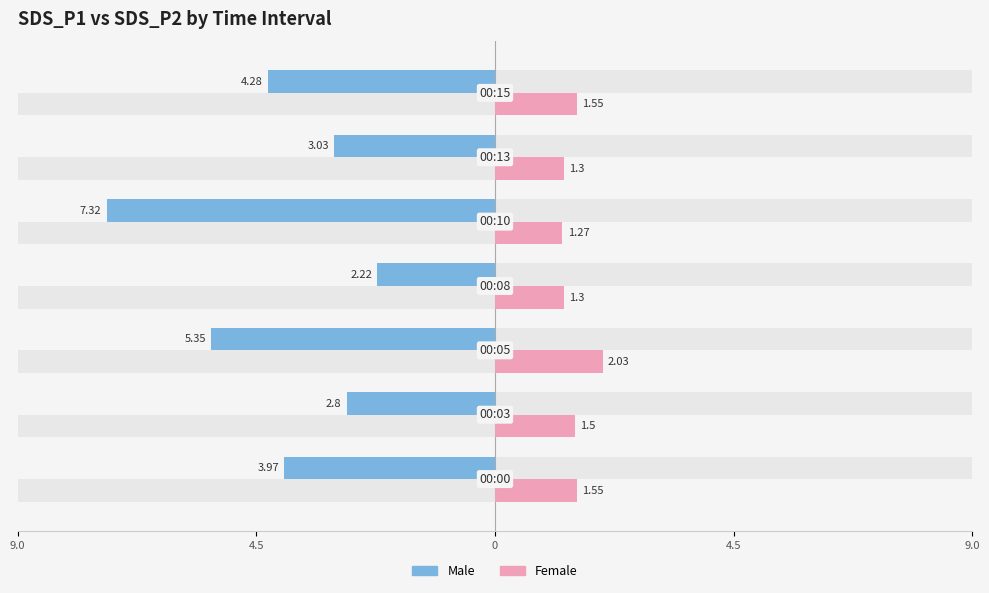

How many data points in Male are less than -3?

5